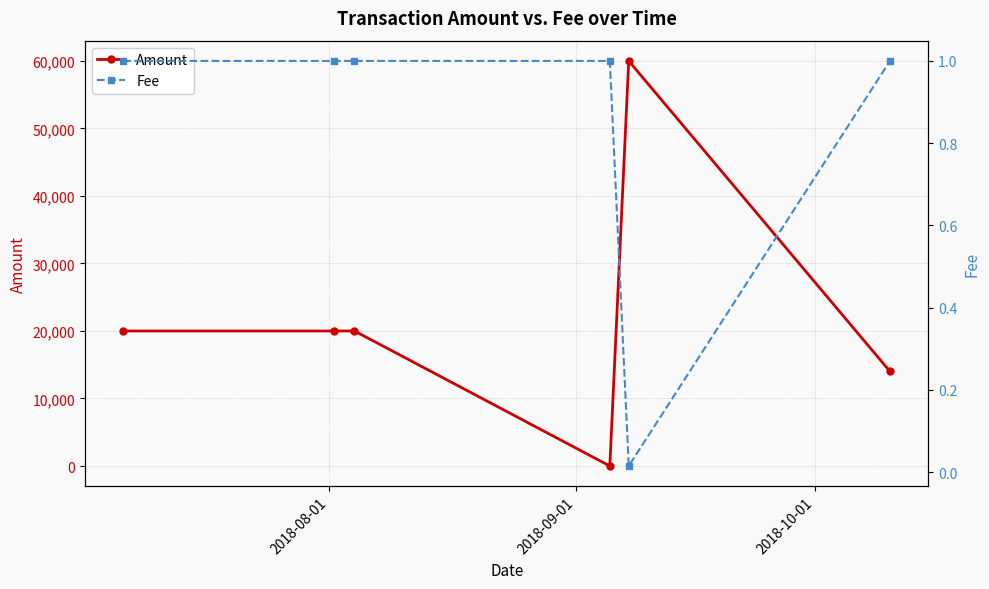

True or false: Amount has more than 0 interior local peaks.

True